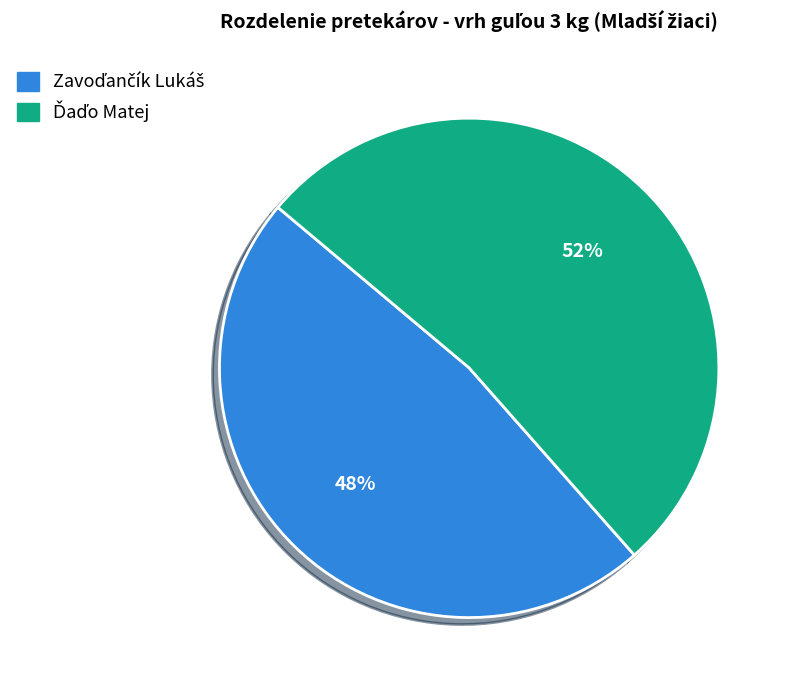

Is there a majority slice in this chart?

Yes